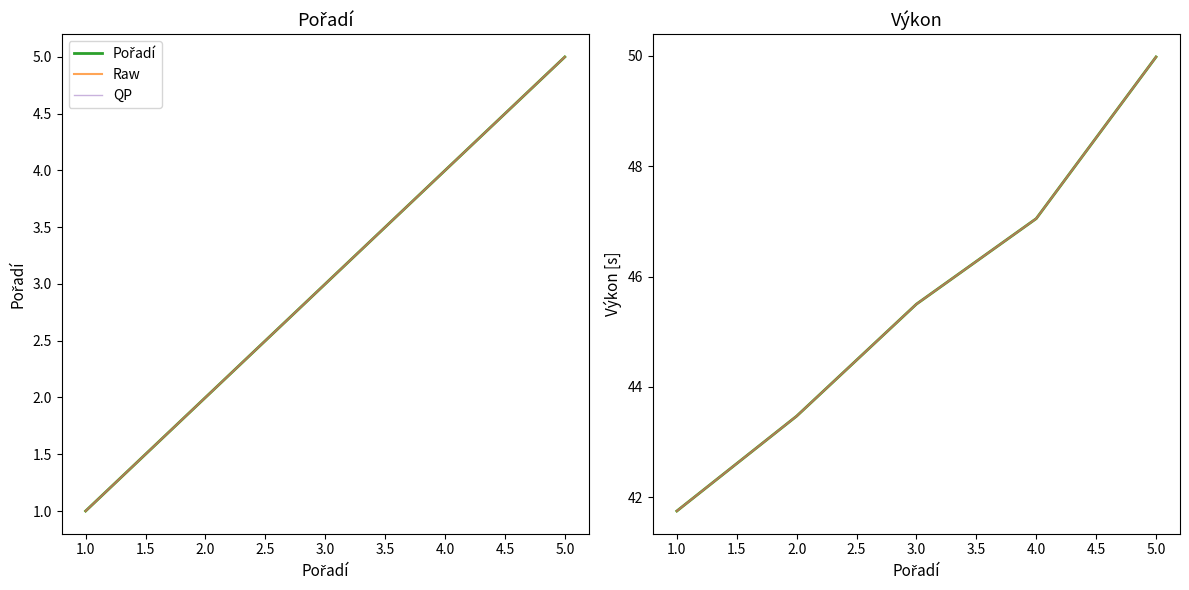

How many data points in Pořadí are above 45?

3